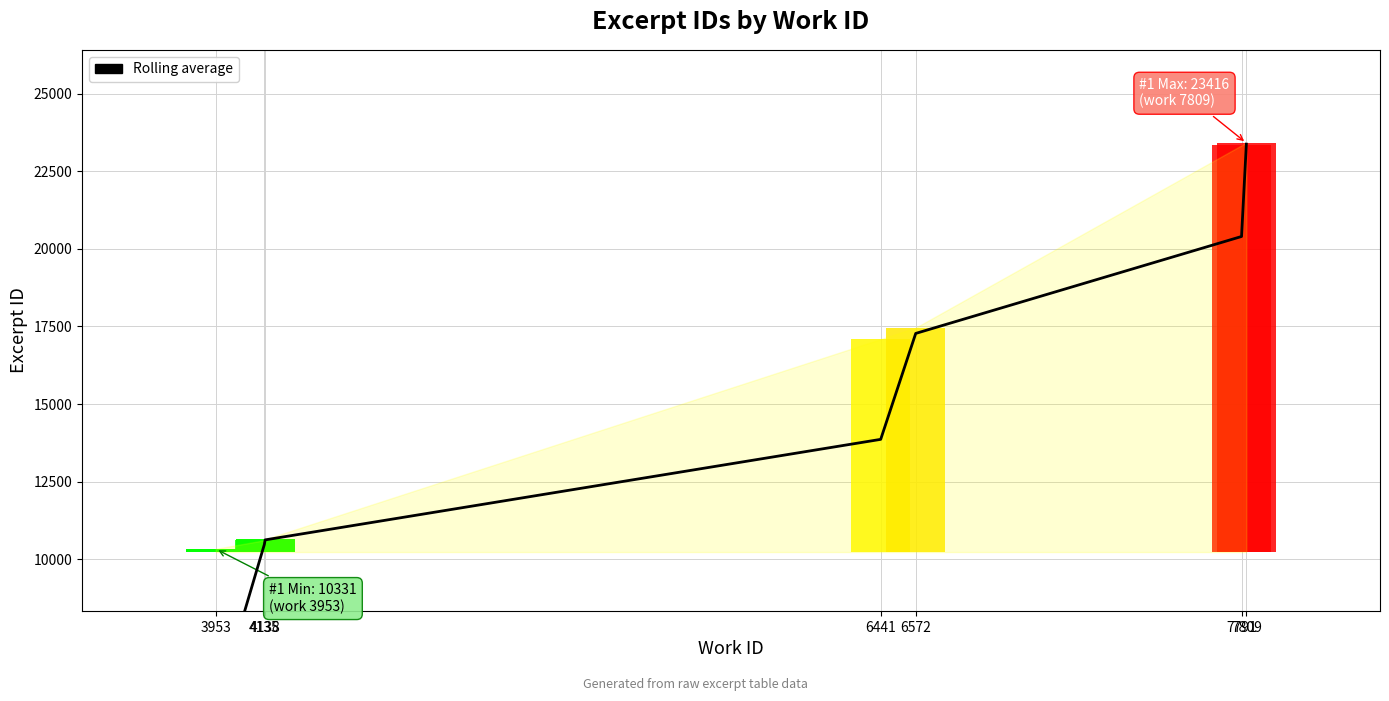

The value at 4135 is 10471.8. True or false?

True